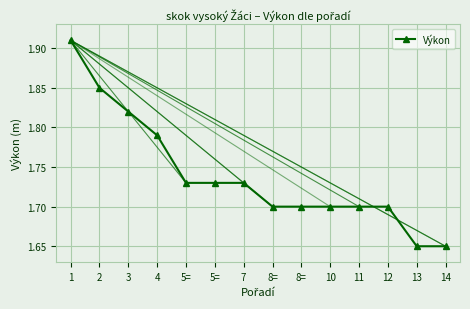

How many series are shown in this chart?

1